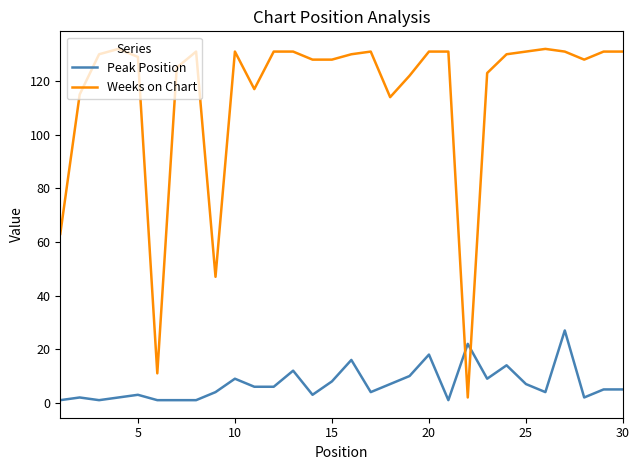

What is the difference between the maximum and minimum values in the Weeks on Chart series?

130